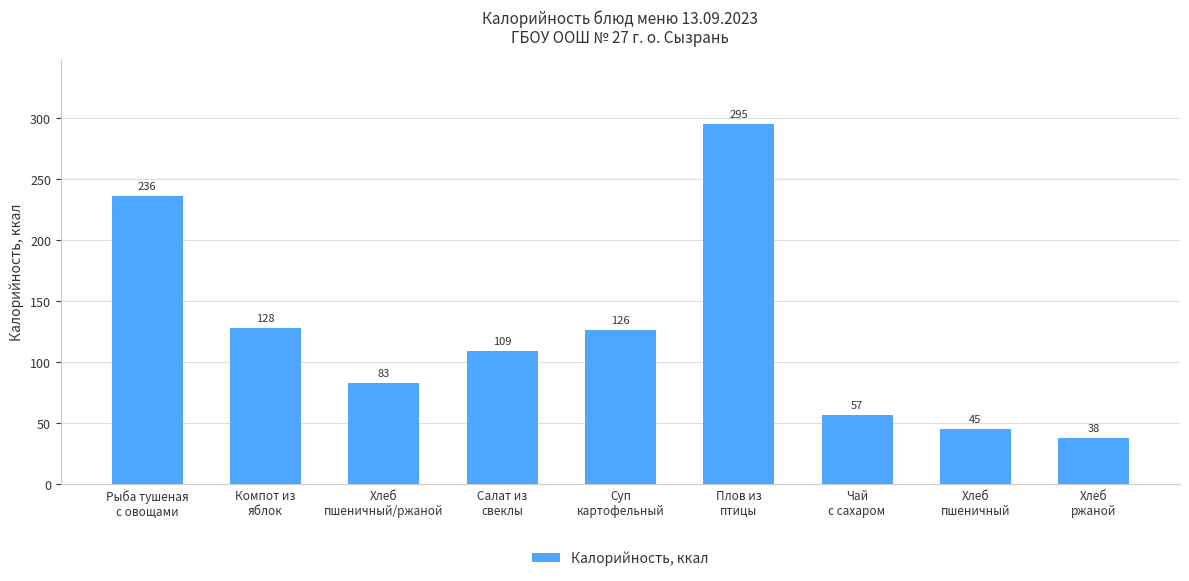

Reading left to right, extract all data points from this chart.

236	128	83	109	126	295	57	45	38